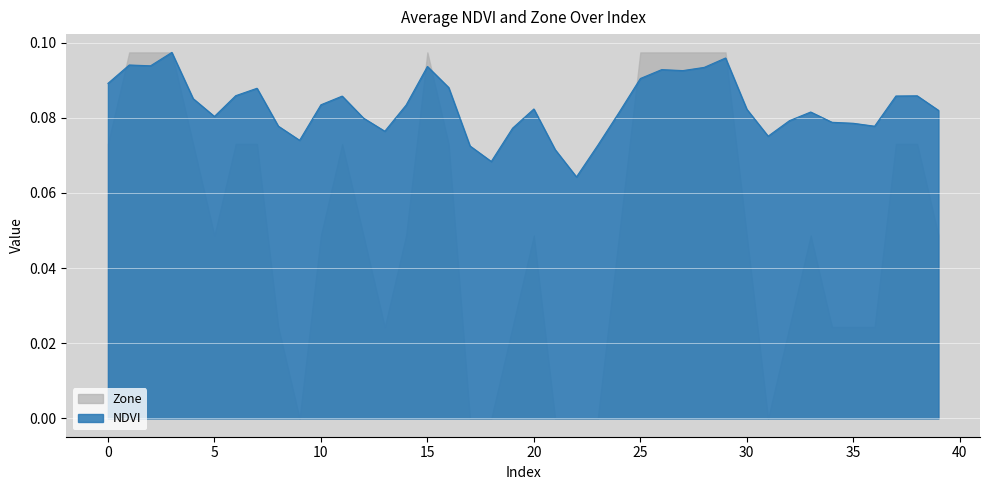

List the labels in order of value, largest first.

3, 29, 1, 2, 15, 28, 26, 27, 25, 0, 16, 7, 6, 38, 37, 11, 4, 10, 14, 20, 30, 39, 33, 24, 5, 12, 32, 34, 35, 8, 36, 19, 13, 31, 9, 23, 17, 21, 18, 22